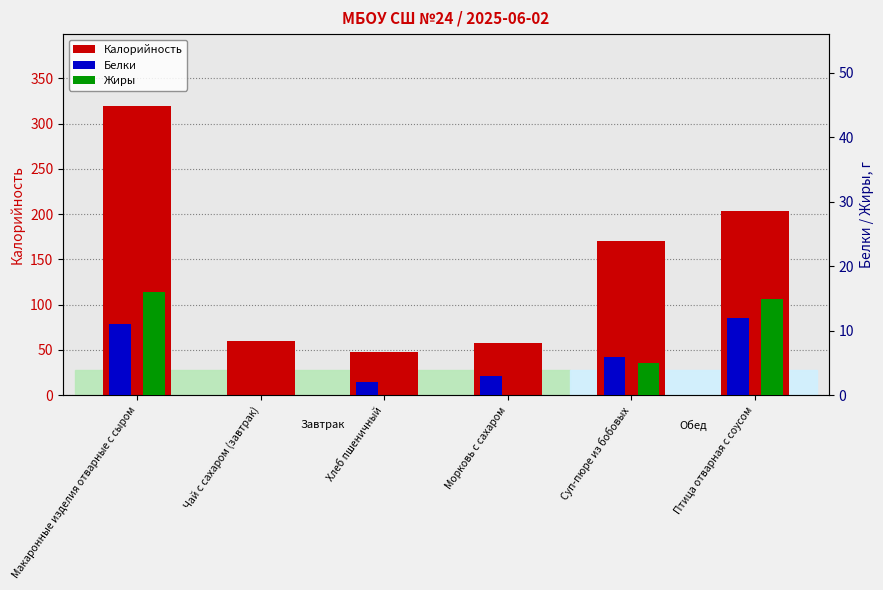

Is it true that Калорийность equals 266 at Птица отварная с соусом?

False